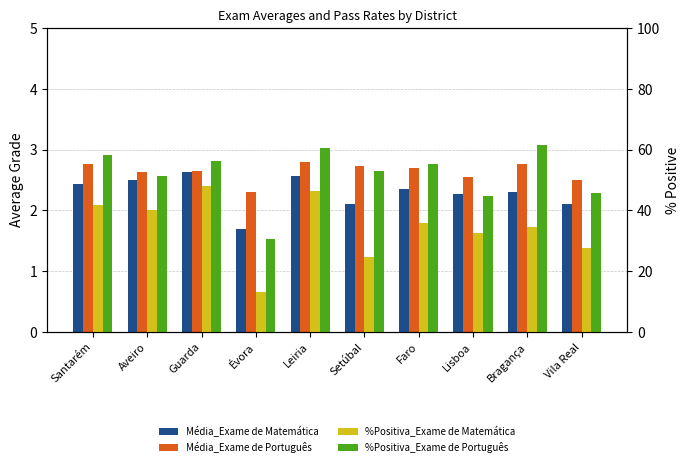

Reading left to right, extract all data points from this chart.

Média_Exame de Matemática: Santarém=2.4	Aveiro=2.5	Guarda=2.6	Évora=1.7	Leiria=2.6	Setúbal=2.1	Faro=2.3	Lisboa=2.3	Bragança=2.3	Vila Real=2.1
Média_Exame de Português: Santarém=2.8	Aveiro=2.6	Guarda=2.6	Évora=2.3	Leiria=2.8	Setúbal=2.7	Faro=2.7	Lisboa=2.5	Bragança=2.8	Vila Real=2.5
%Positiva_Exame de Matemática: Santarém=41.6	Aveiro=40.1	Guarda=47.9	Évora=13.0	Leiria=46.3	Setúbal=24.8	Faro=35.8	Lisboa=32.6	Bragança=34.6	Vila Real=27.6
%Positiva_Exame de Português: Santarém=58.1	Aveiro=51.2	Guarda=56.3	Évora=30.4	Leiria=60.5	Setúbal=52.9	Faro=55.1	Lisboa=44.8	Bragança=61.5	Vila Real=45.8